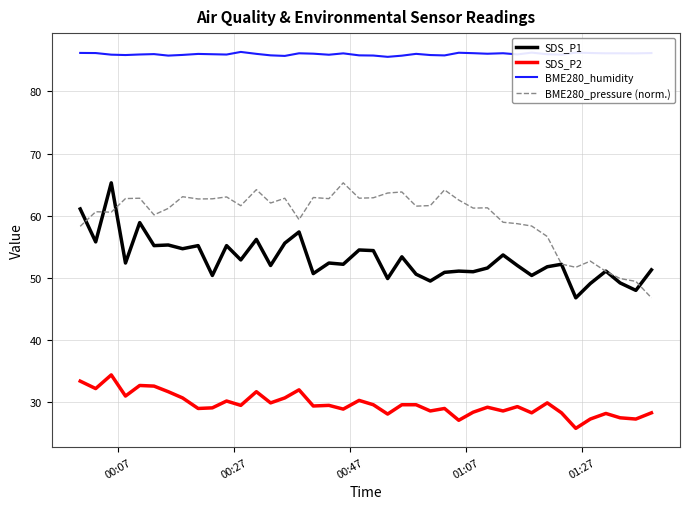

True or false: SDS_P2 and BME280_humidity intersect in this chart.

False